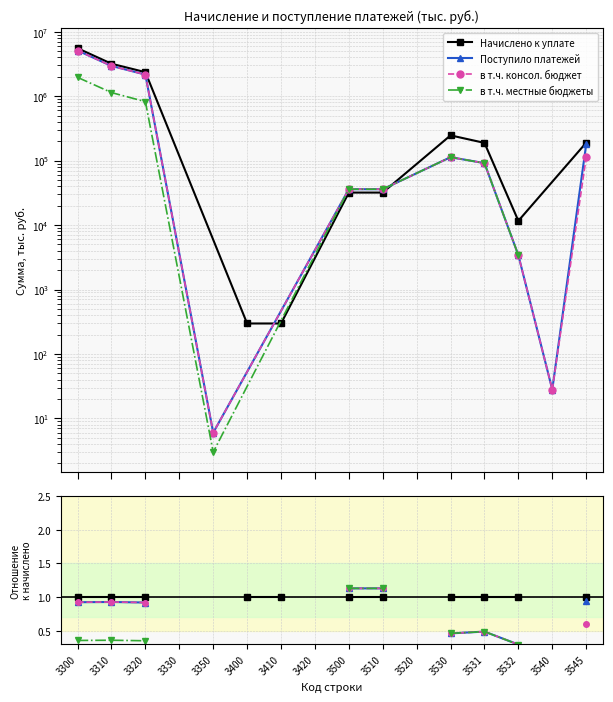

At which label does в т.ч. консол. бюджет first exceed 0?

3300